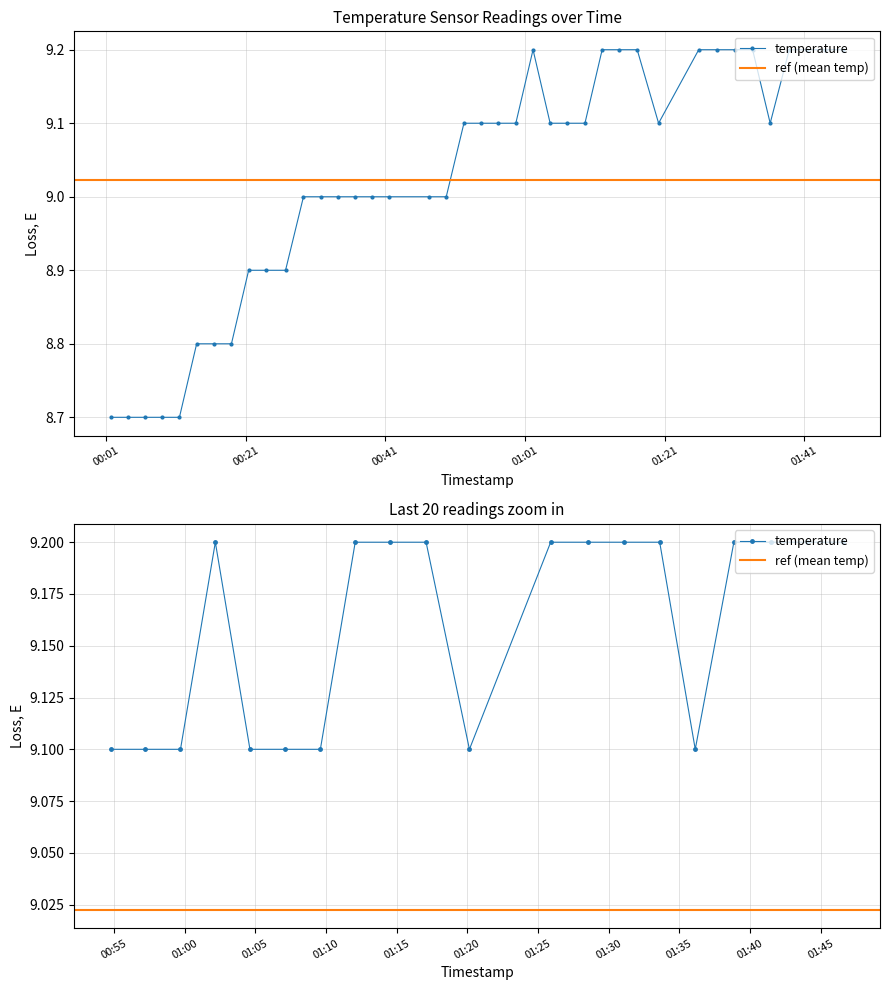

Does the chart display data point markers on the line(s)?

Yes